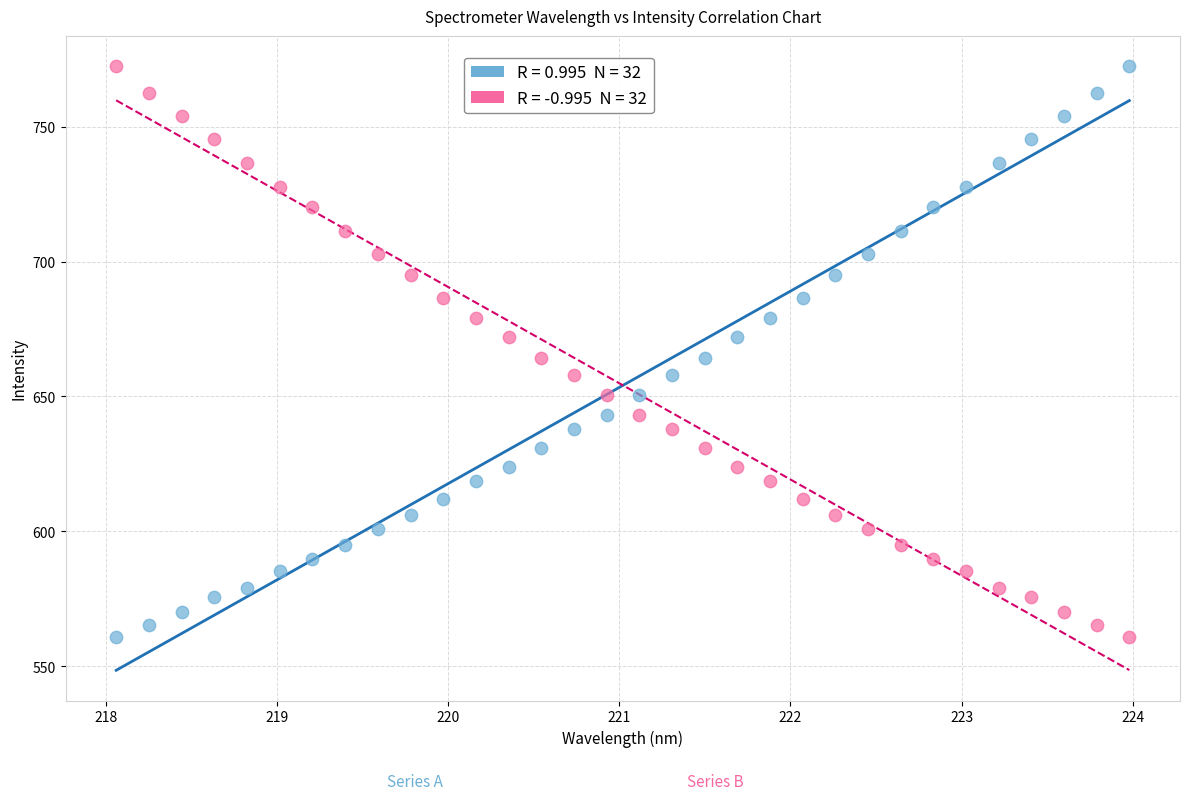

Across all data points, what is the range of X values (max minus min)?

5.9